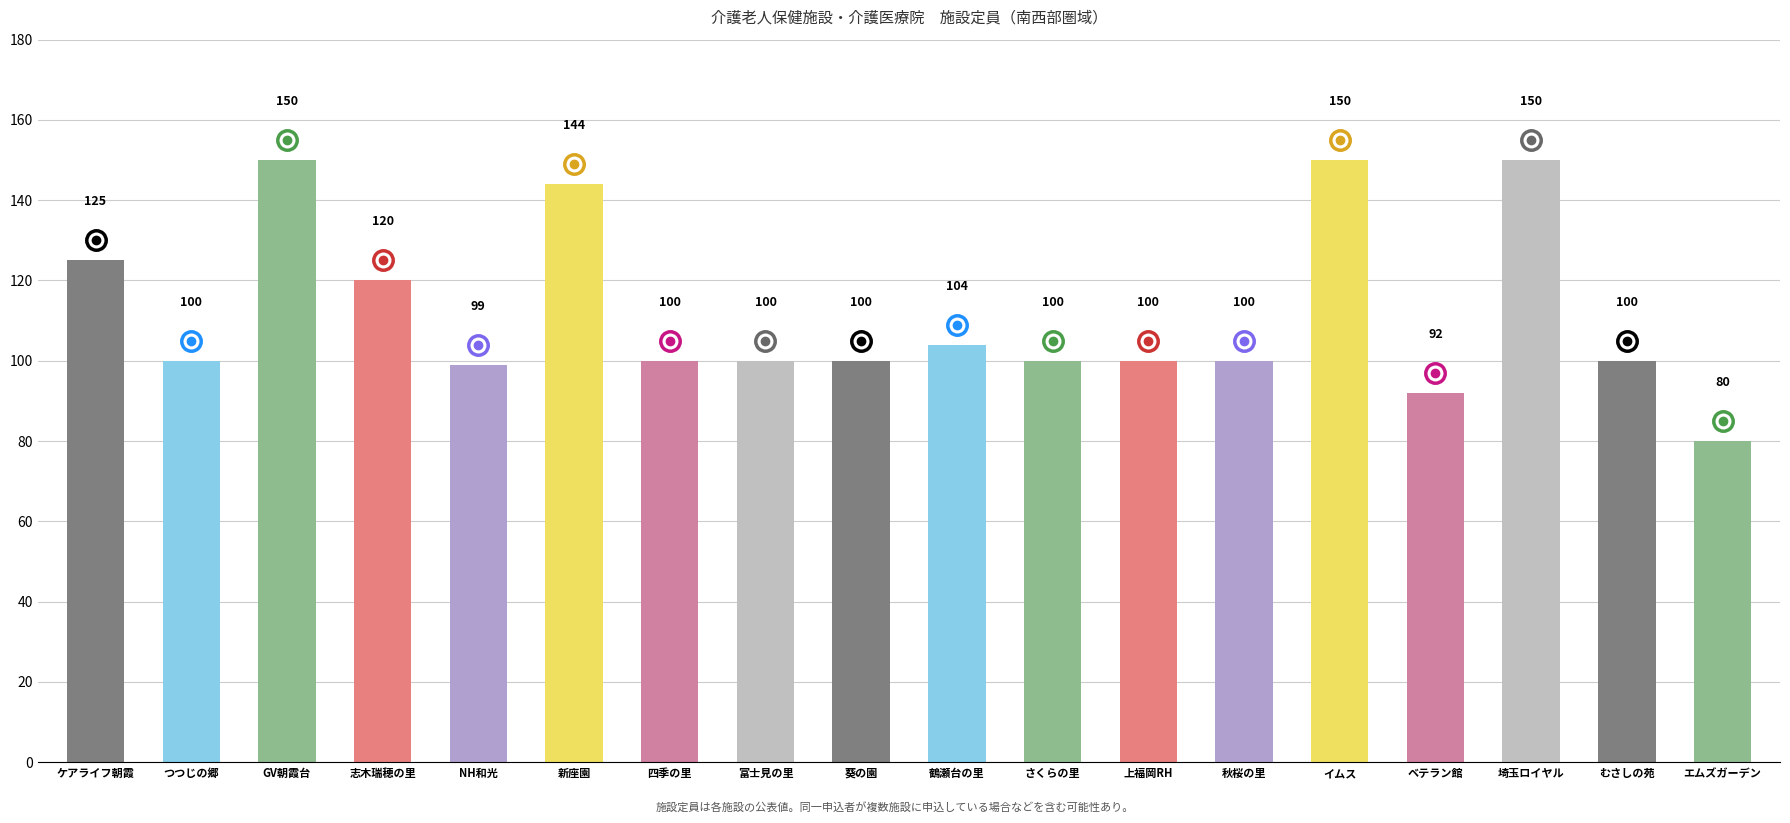

Is it true that the value at 志木瑞穂の里 is 120?

True